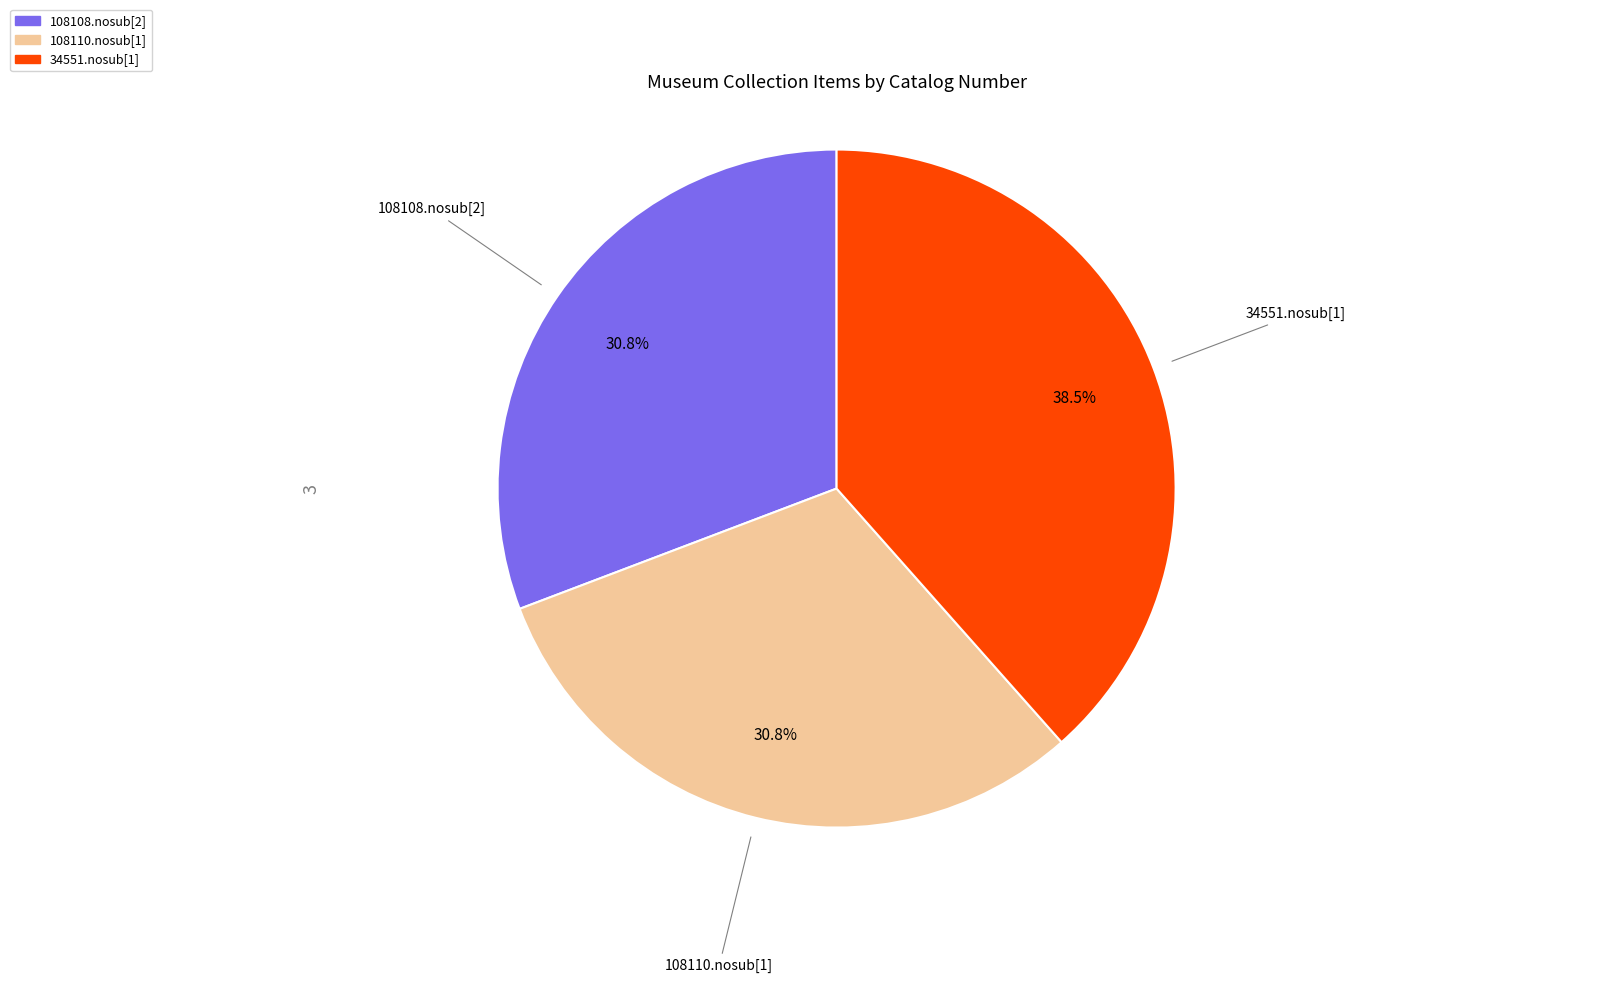

To the nearest percent, what is the difference between the largest and smallest slice percentages?

8%